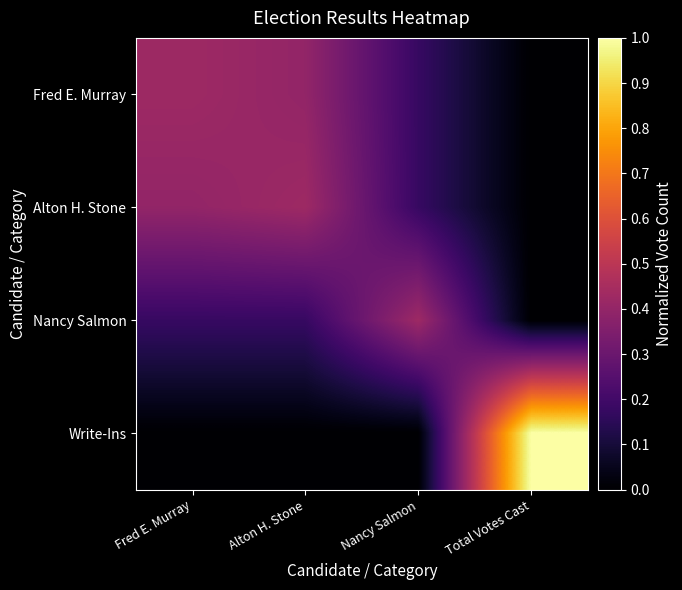

Rank the series at Fred E. Murray from lowest to highest value.

Write-Ins, Nancy Salmon, Alton H. Stone, Fred E. Murray